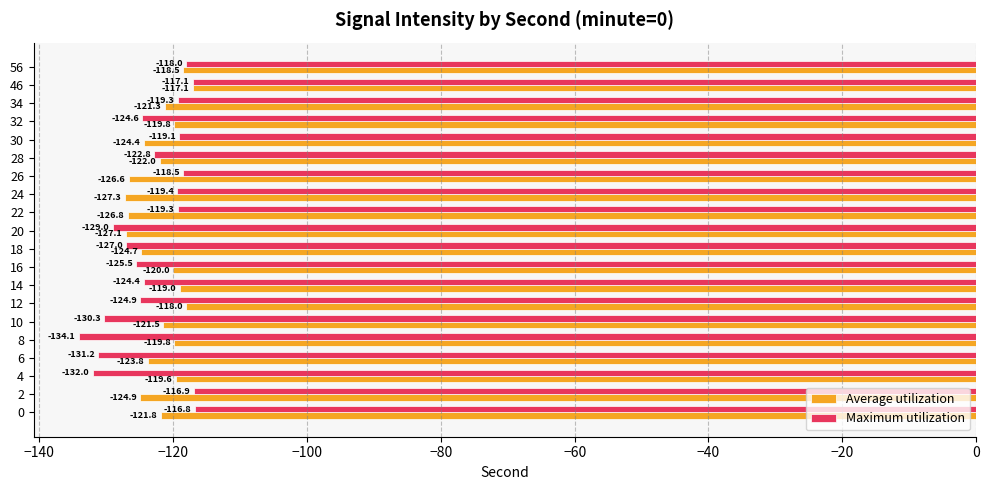

List the series in order of their overall mean, highest first.

Average utilization, Maximum utilization